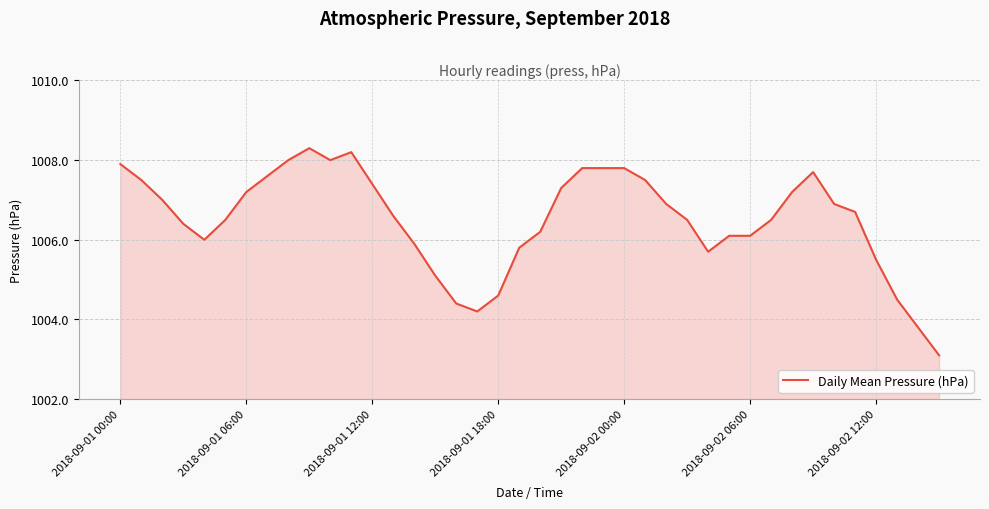

What is the greatest value displayed?

1008.3